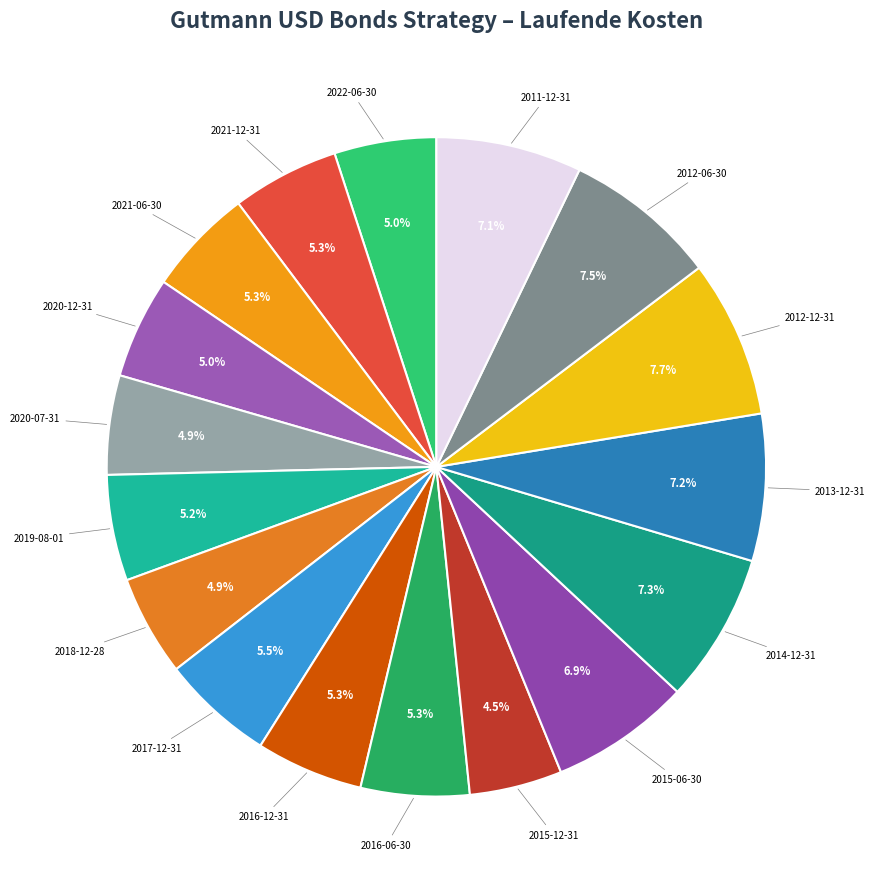

Does 2018-12-28 account for over 50% of the chart?

No